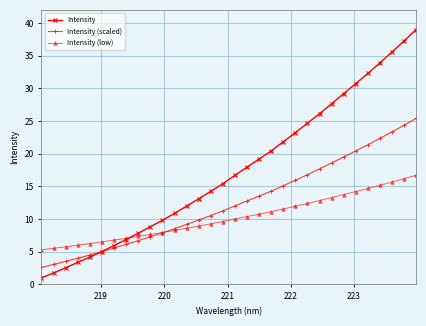

What is the value of the Intensity (low) point at the 24th from the left?

12.8